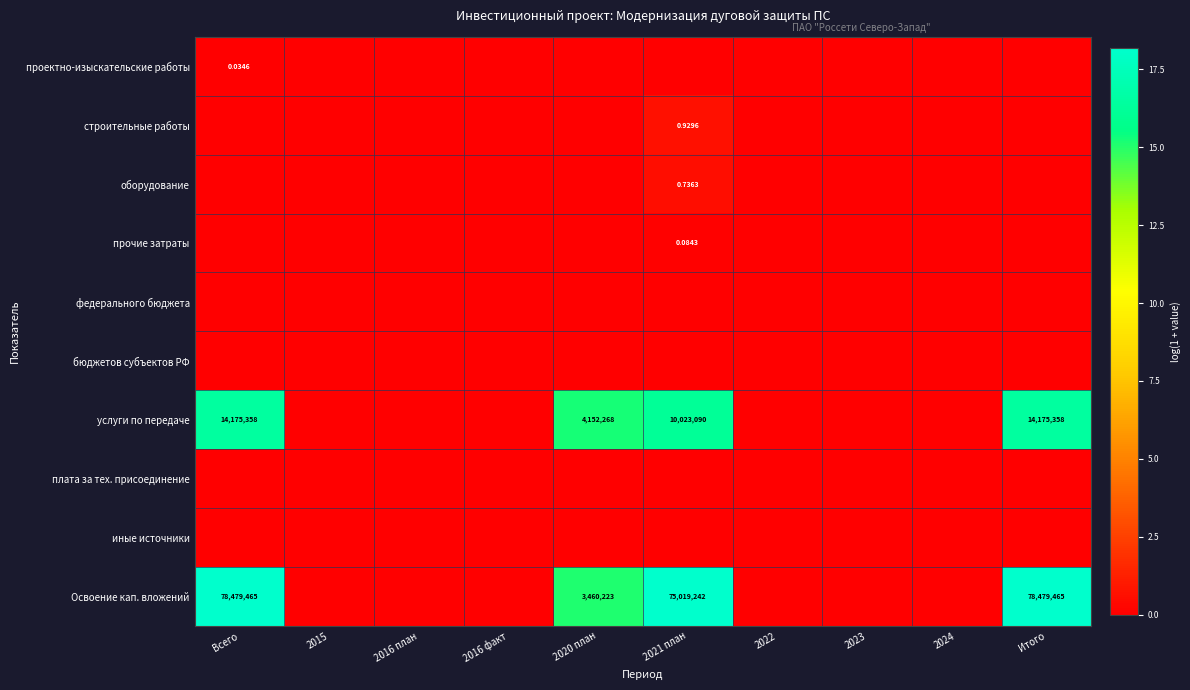

Count the строительные работы values in the range 0 to 1.

10